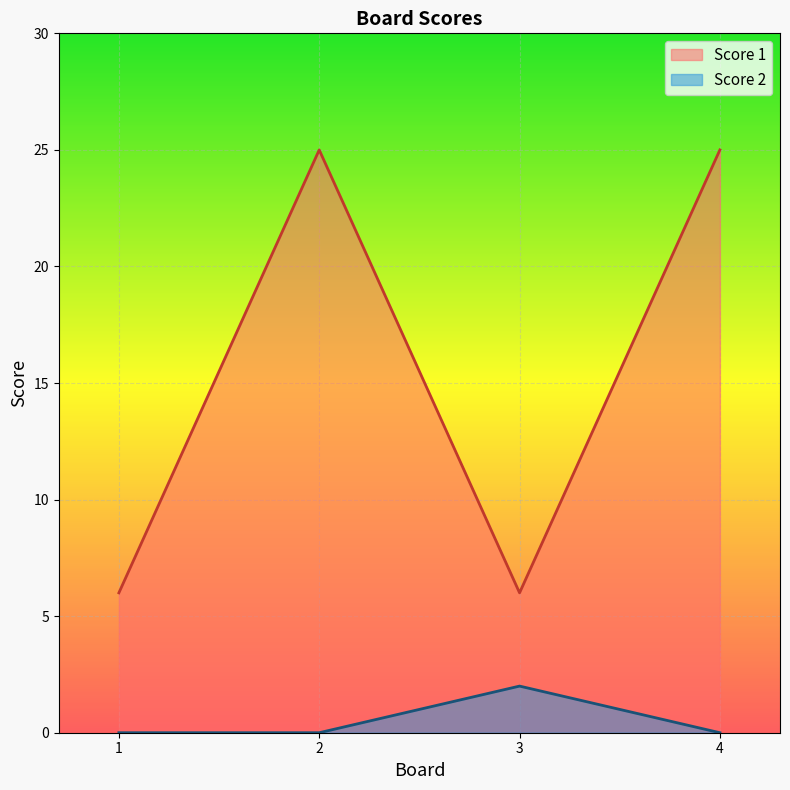

What is the maximum value shown in the chart?

25